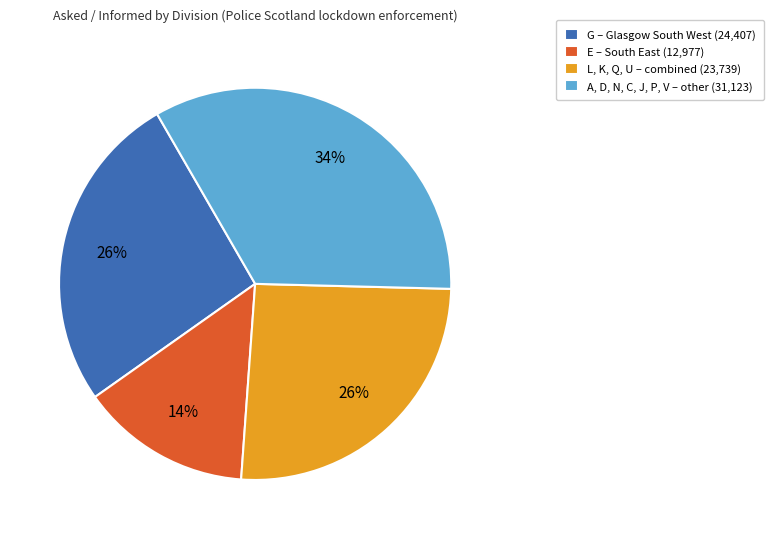

Is there any slice that represents more than half of the pie?

No